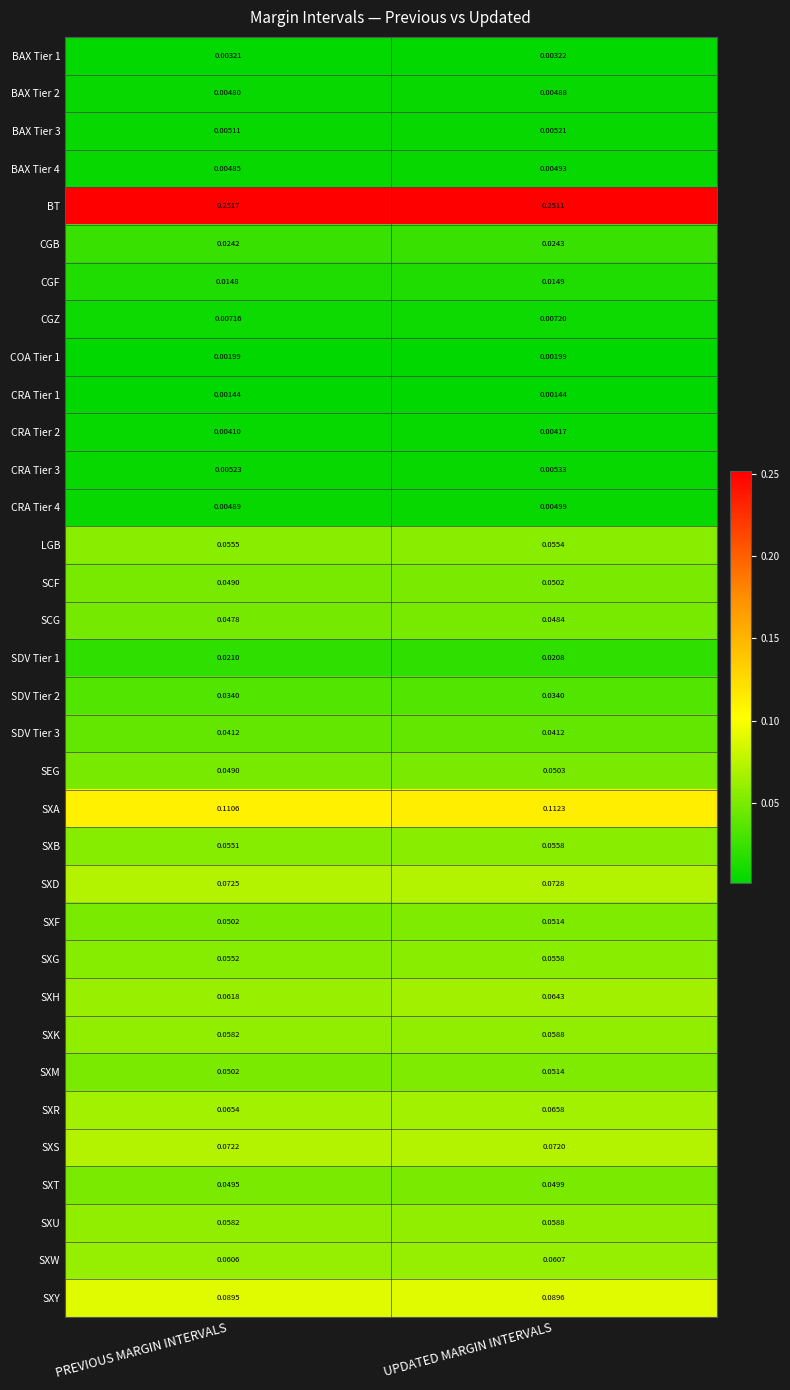

Rank the categories by SXH value from lowest to highest.

PREVIOUS MARGIN INTERVALS, UPDATED MARGIN INTERVALS